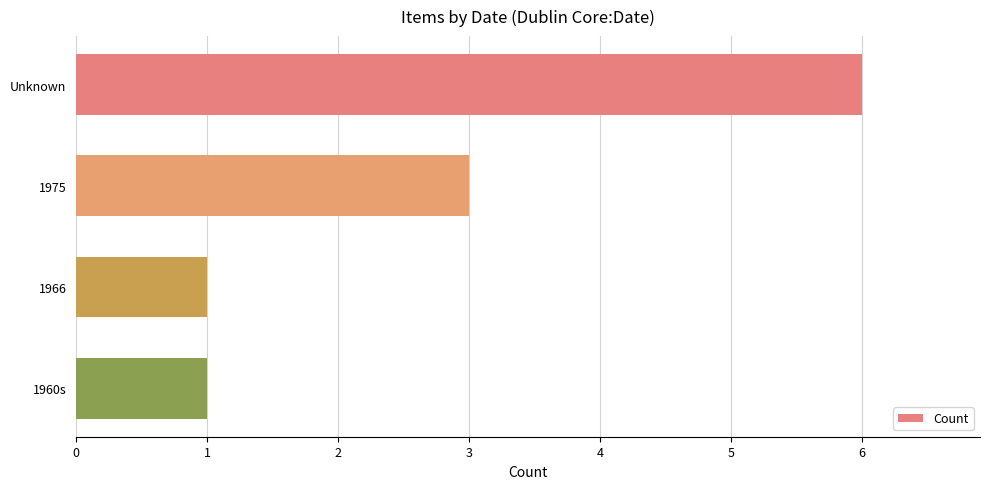

The value at 1960s is 1. True or false?

True